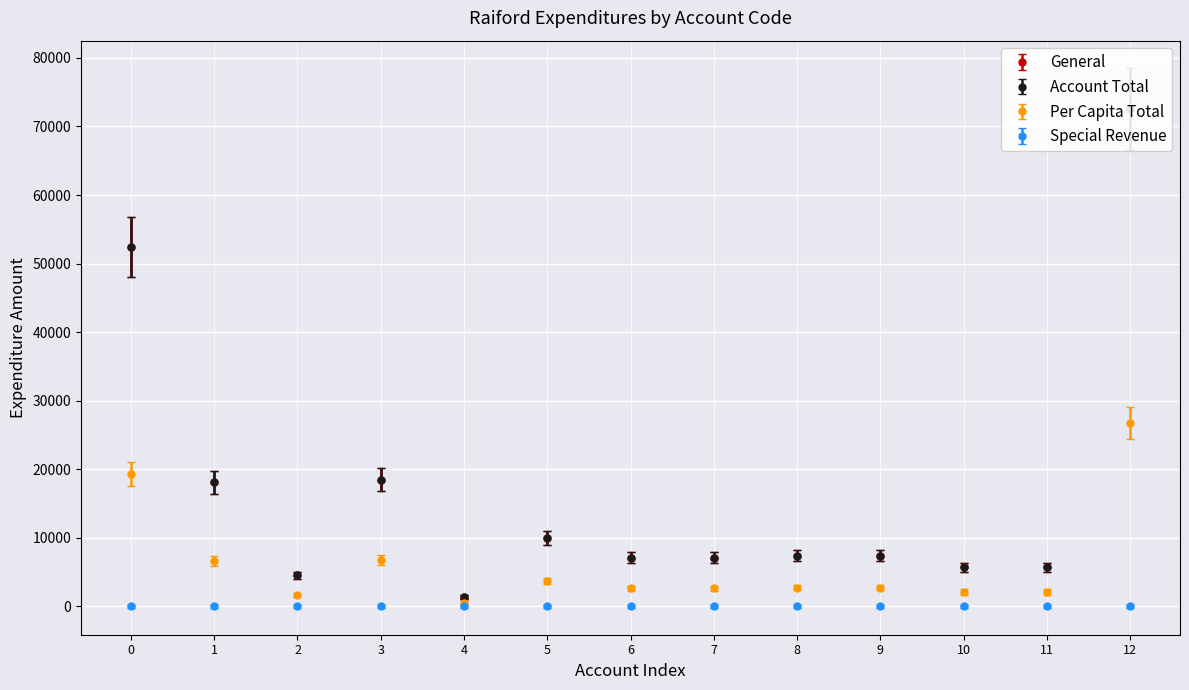

How many data points does each series have?

13